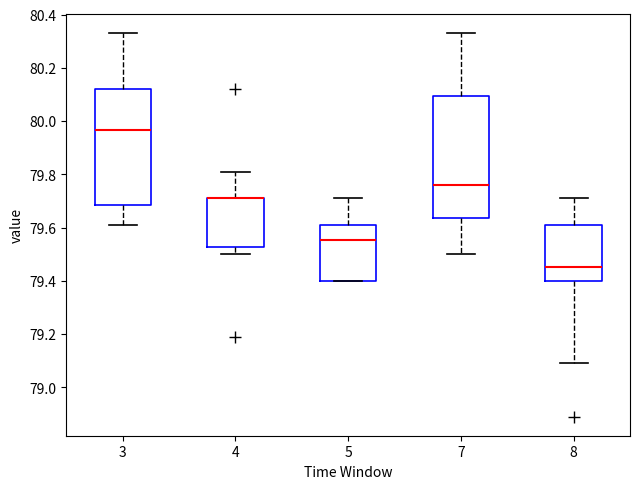

Reading left to right, transcribe this box plot: for each box, give where its median line is, the range the box spans, and where its two whiskers end, as read against the y-axis. The values are not printed on the chart, so give them approximately, as read against the axis.

3: median 79.96, box 79.68 to 80.12, whiskers 79.62 to 80.34
4: median 79.72 (drawn on the box's upper edge), box 79.52 to 79.72, whiskers 79.50 to 79.82
5: median 79.56, box 79.40 to 79.62, whiskers 79.40 to 79.72
7: median 79.76, box 79.64 to 80.10, whiskers 79.50 to 80.34
8: median 79.46, box 79.40 to 79.62, whiskers 79.10 to 79.72